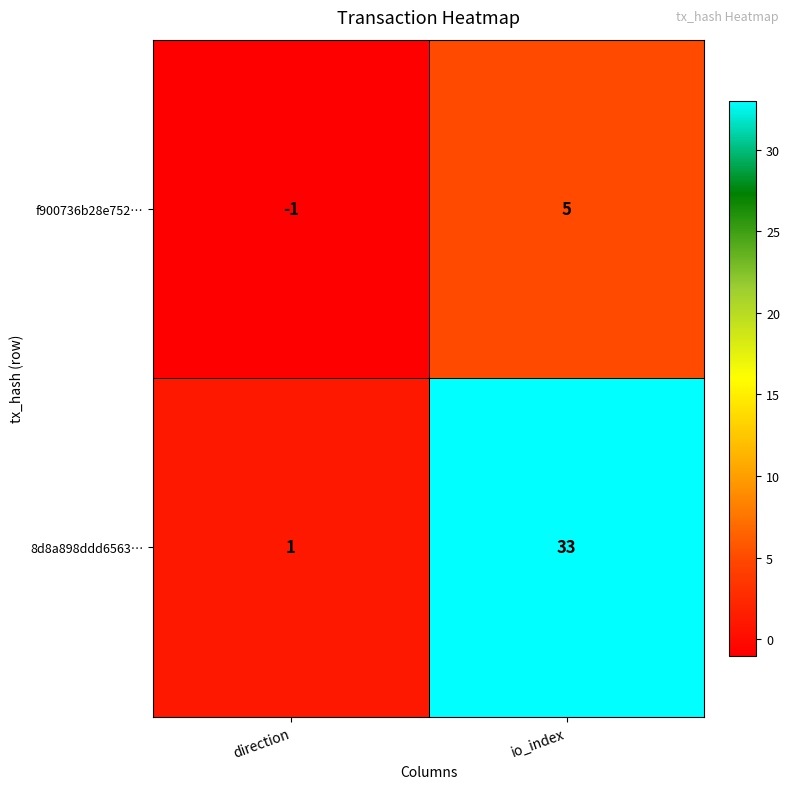

Reading left to right, what are all the values shown in this chart?

f900736b28e752…: direction=-1	io_index=5
8d8a898ddd6563…: direction=1	io_index=33